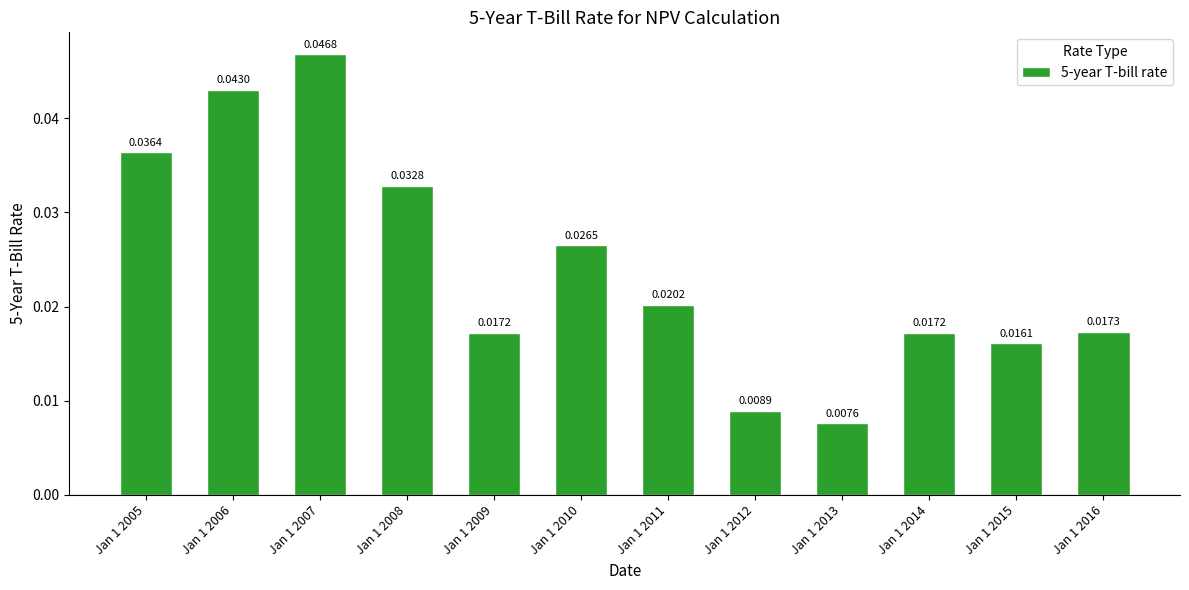

The chart shows a value of 0.1 at Jan 1 2005. True or false?

False